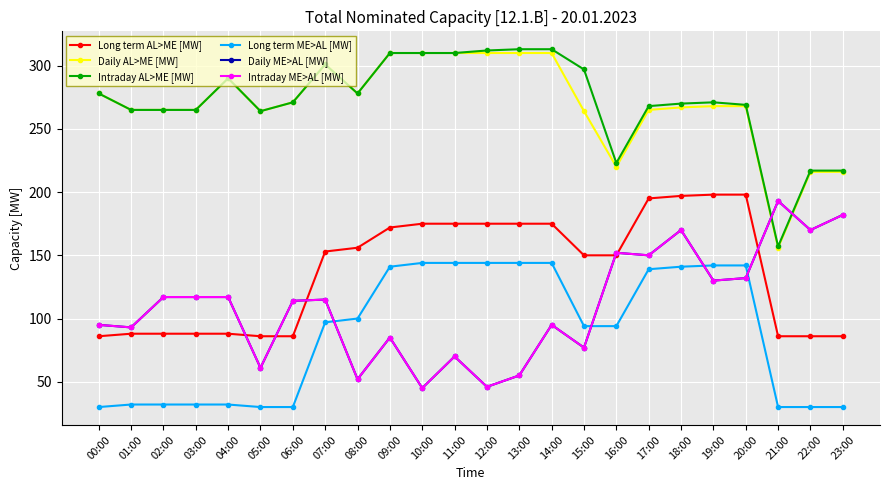

Which category has the lowest value in the Intraday AL>ME [MW] series?

21:00